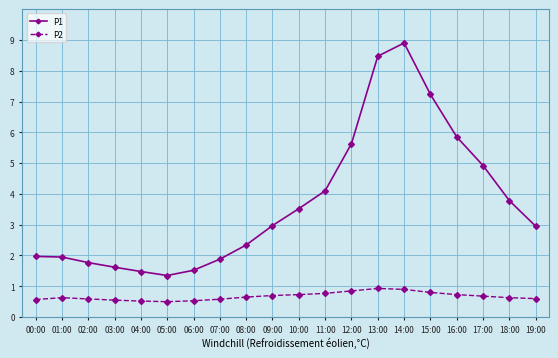

What is the average value of the P2 series?

0.7